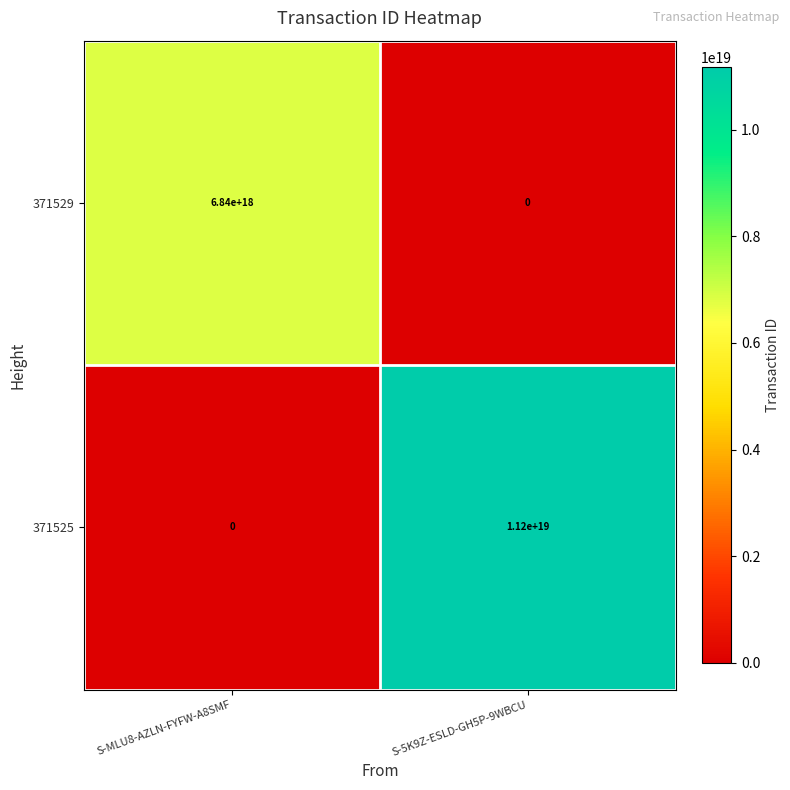

True or false: 371529 has a value of 6840000000000000000 at S-MLU8-AZLN-FYFW-A8SMF.

True